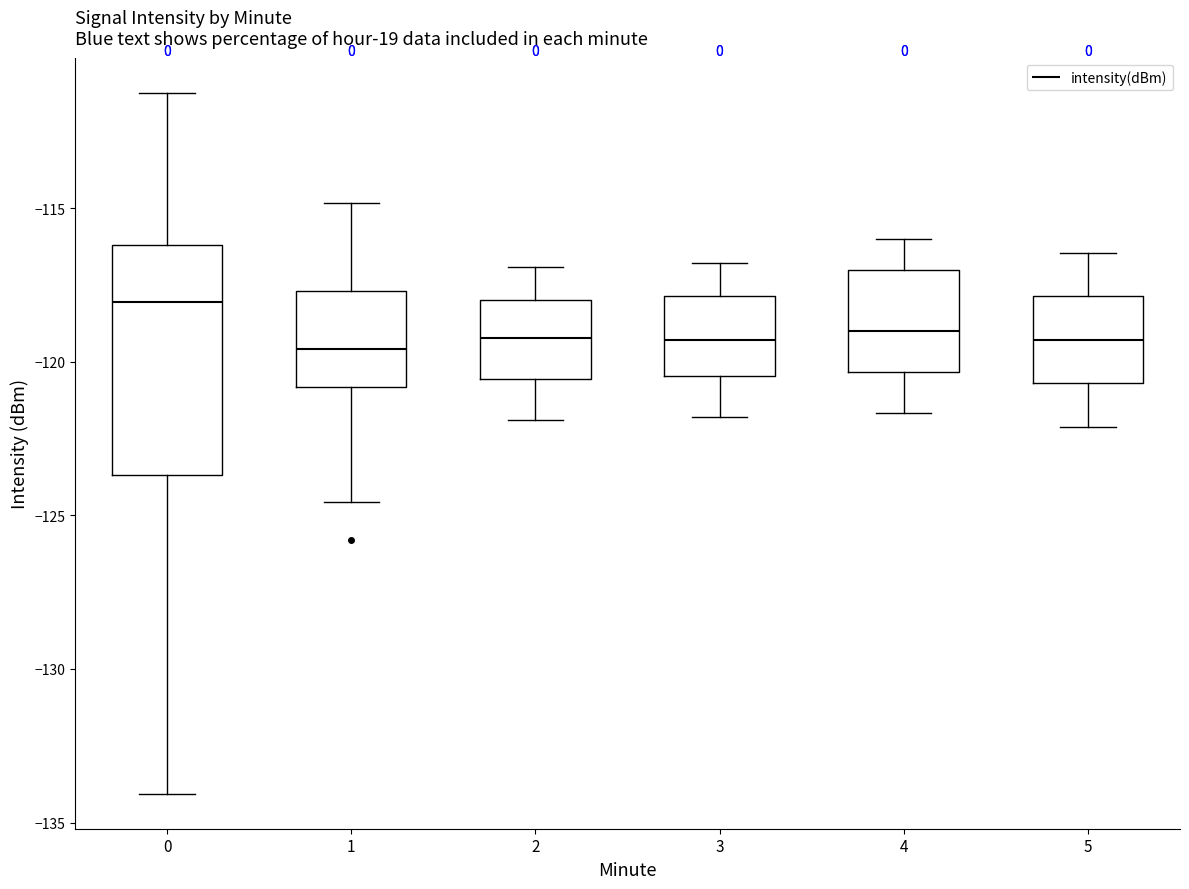

Reading left to right, transcribe this box plot: for each box, give where its median line is, the range the box spans, and where its two whiskers end, as read against the y-axis. The values are not printed on the chart, so give them approximately, as read against the axis.

0: median -118.0, box -123.5 to -116.0, whiskers -134.0 to -111.0
1: median -119.5, box -121.0 to -117.5, whiskers -124.5 to -115.0
2: median -119.0, box -120.5 to -118.0, whiskers -122.0 to -117.0
3: median -119.5, box -120.5 to -118.0, whiskers -122.0 to -117.0
4: median -119.0, box -120.5 to -117.0, whiskers -121.5 to -116.0
5: median -119.5, box -120.5 to -118.0, whiskers -122.0 to -116.5